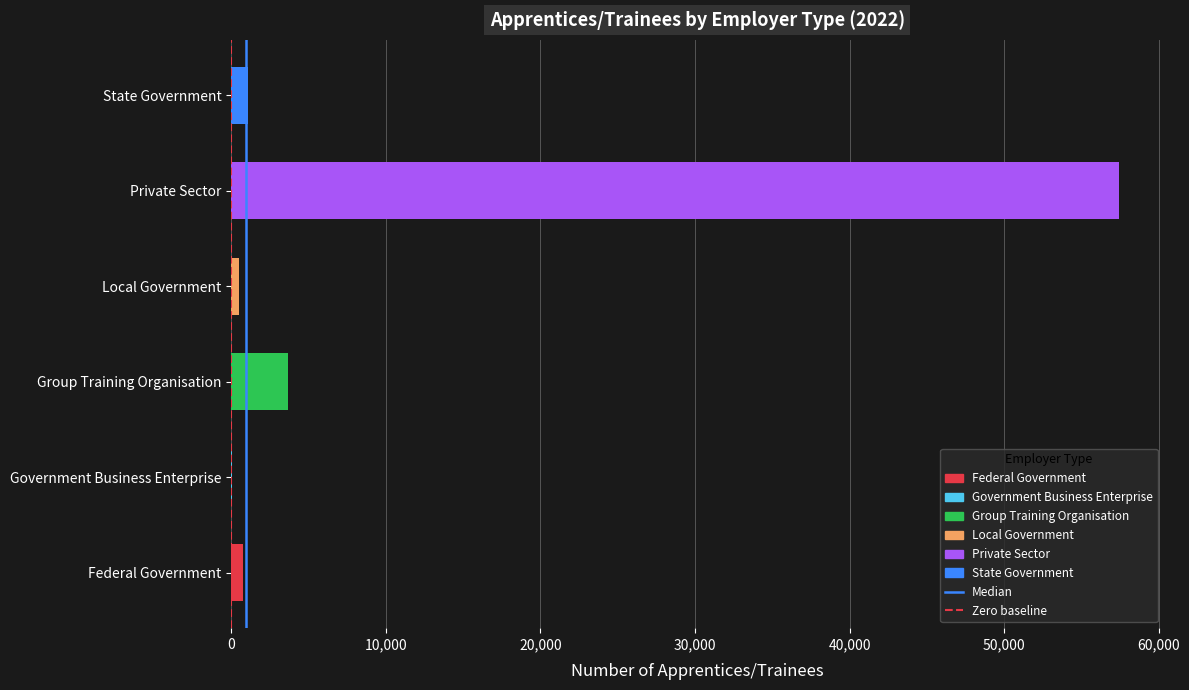

What position from the left is 10,000?

2